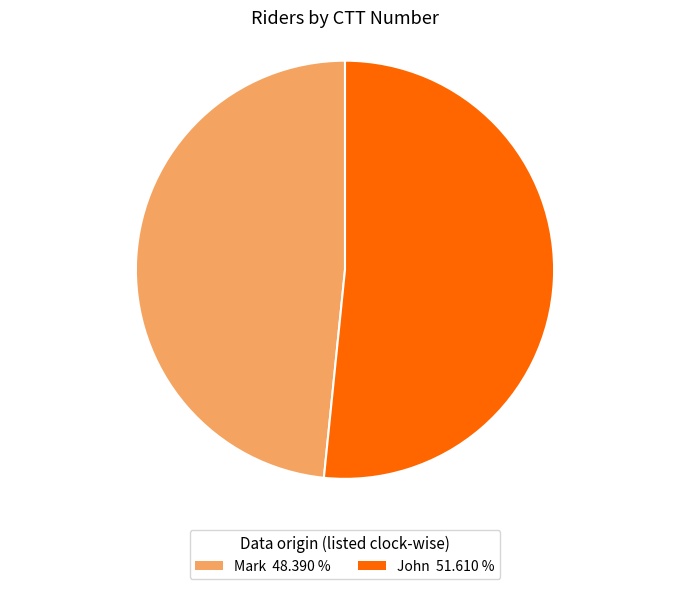

Between John and Mark, which is larger?

John